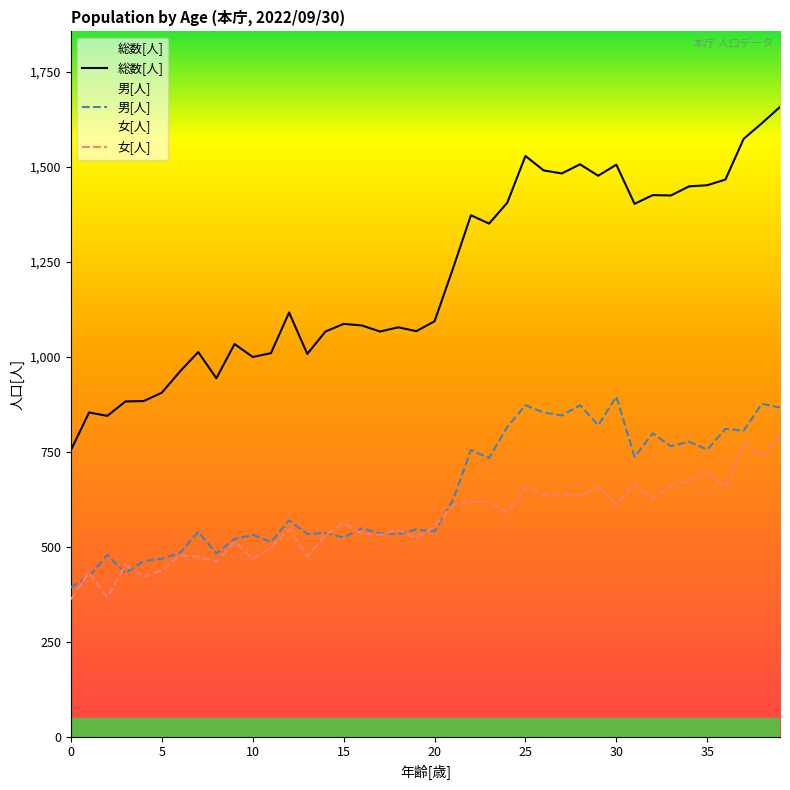

Which has a higher value, 28 or 16?

28